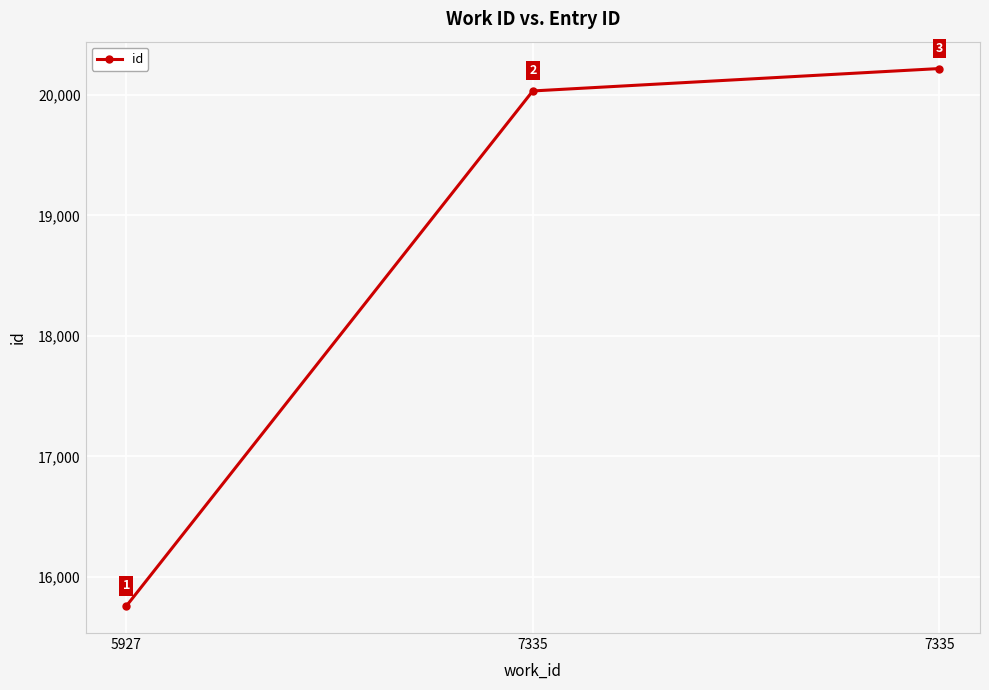

What is the average value?

18670